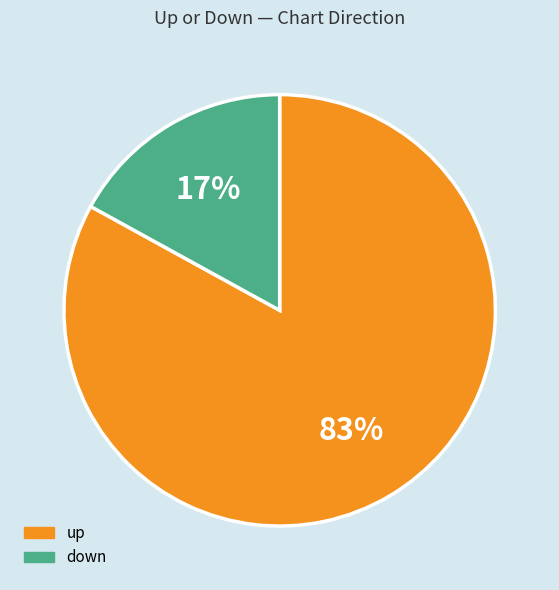

True or false: up accounts for 83% of the total.

True